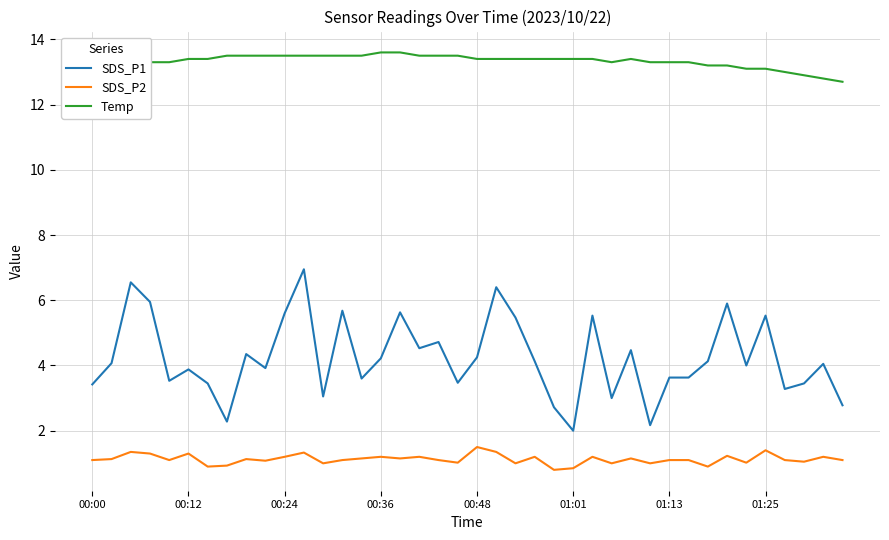

What is the difference between the maximum and minimum values in the SDS_P2 series?

0.7